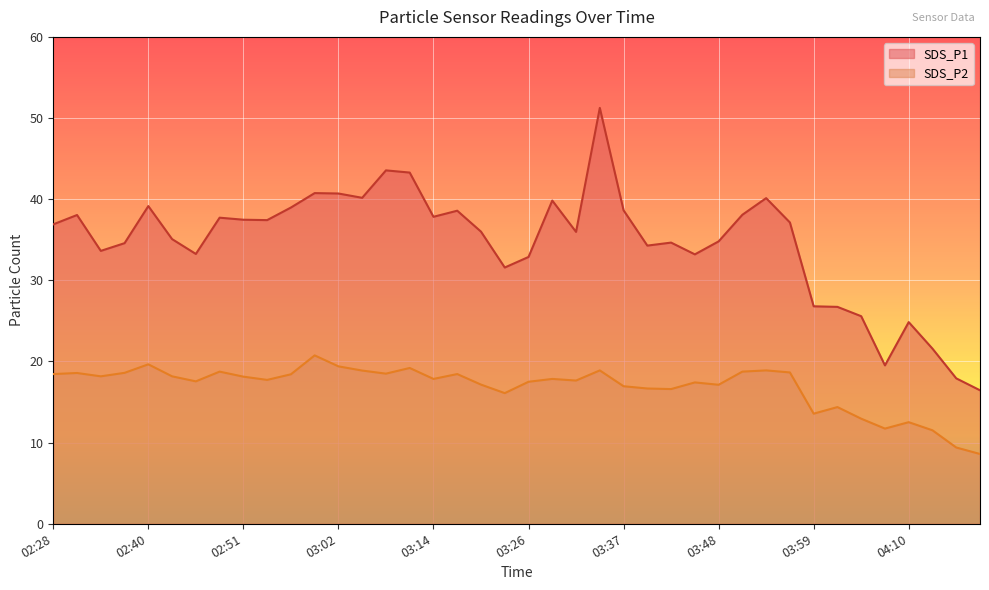

Where is the first local maximum for SDS_P1?

02:31